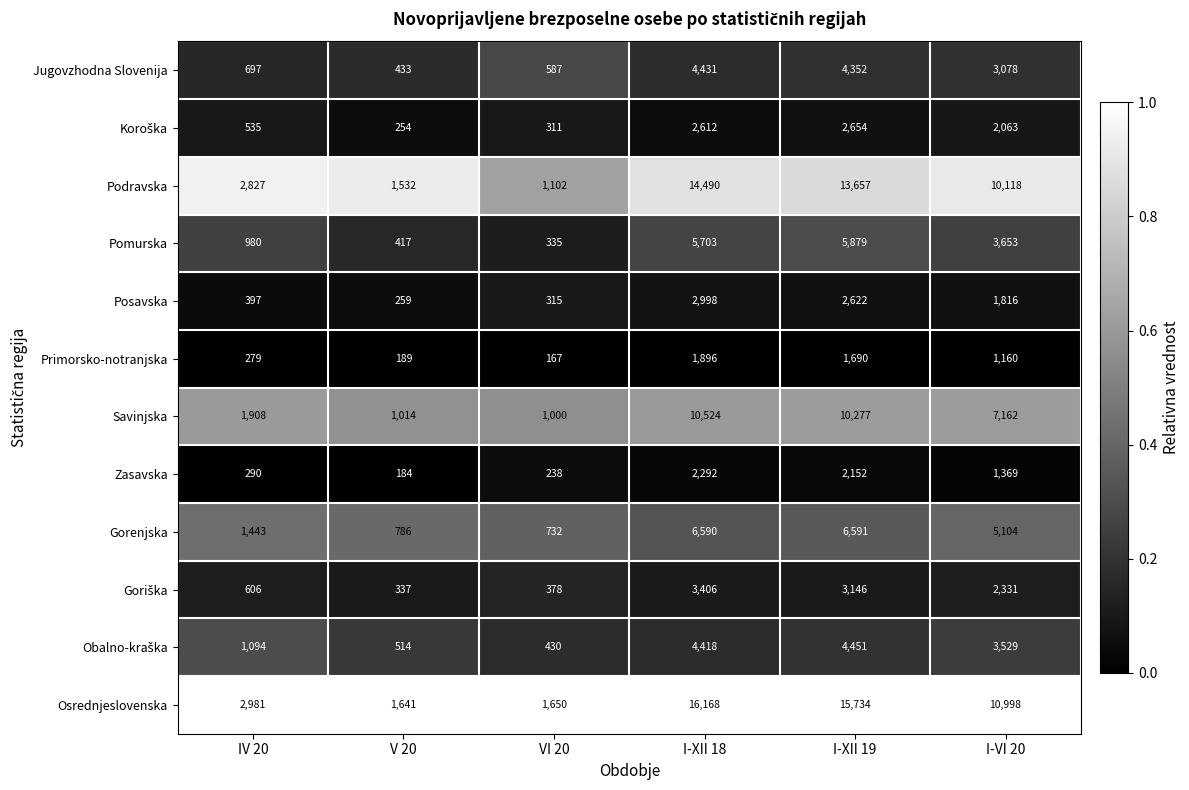

Rank the categories by Gorenjska value from highest to lowest.

I-XII 19, I-XII 18, I-VI 20, IV 20, V 20, VI 20